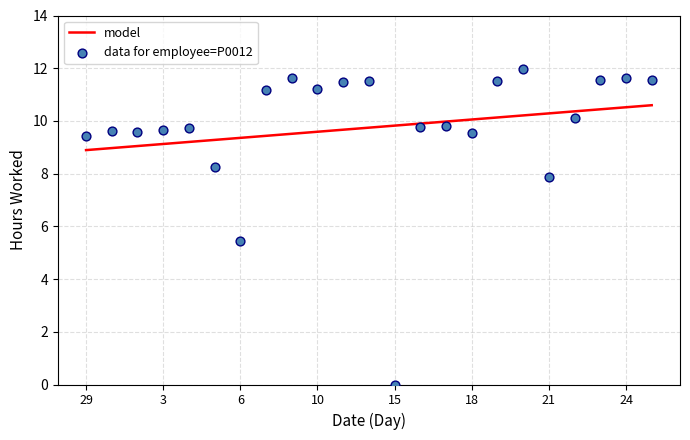

Which series contains the lowest Y value?

data for employee=P0012